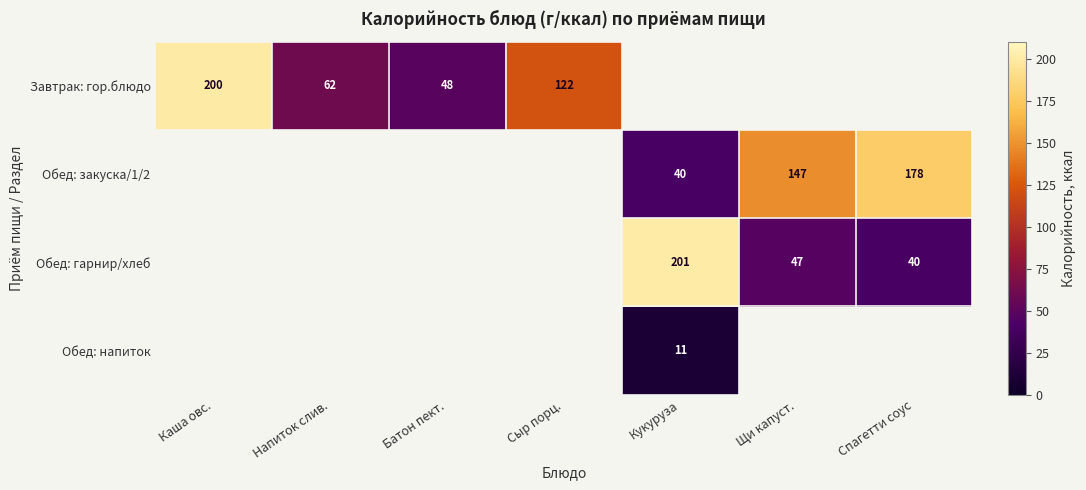

Is the value of Завтрак: гор.блюдо at Напиток слив. greater than the value of Обед: гарнир/хлеб at Кукуруза?

No